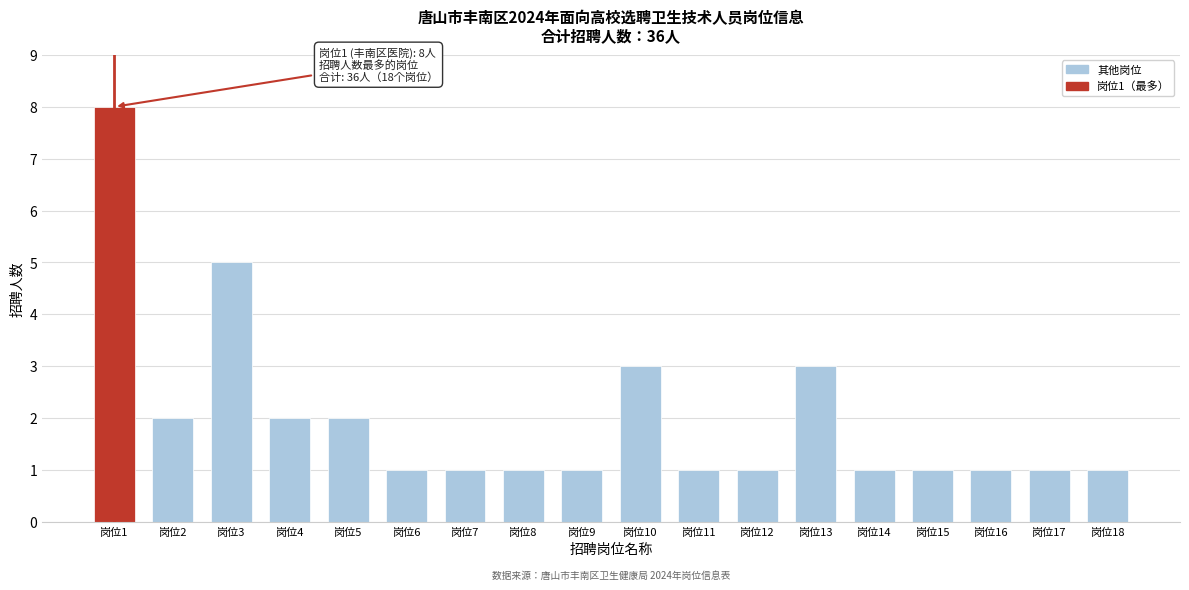

Reading right to left, transcribe all the data shown in this chart.

1	1	1	1	1	3	1	1	3	1	1	1	1	2	2	5	2	8